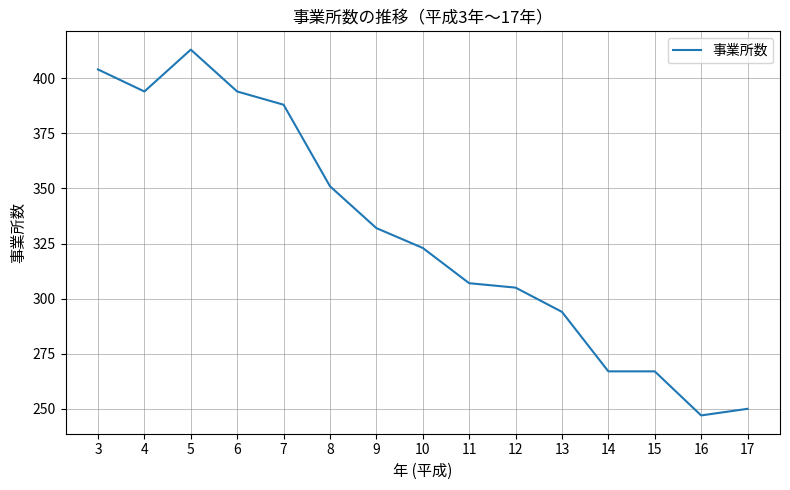

What is the change in value from 3 to 5?

+9